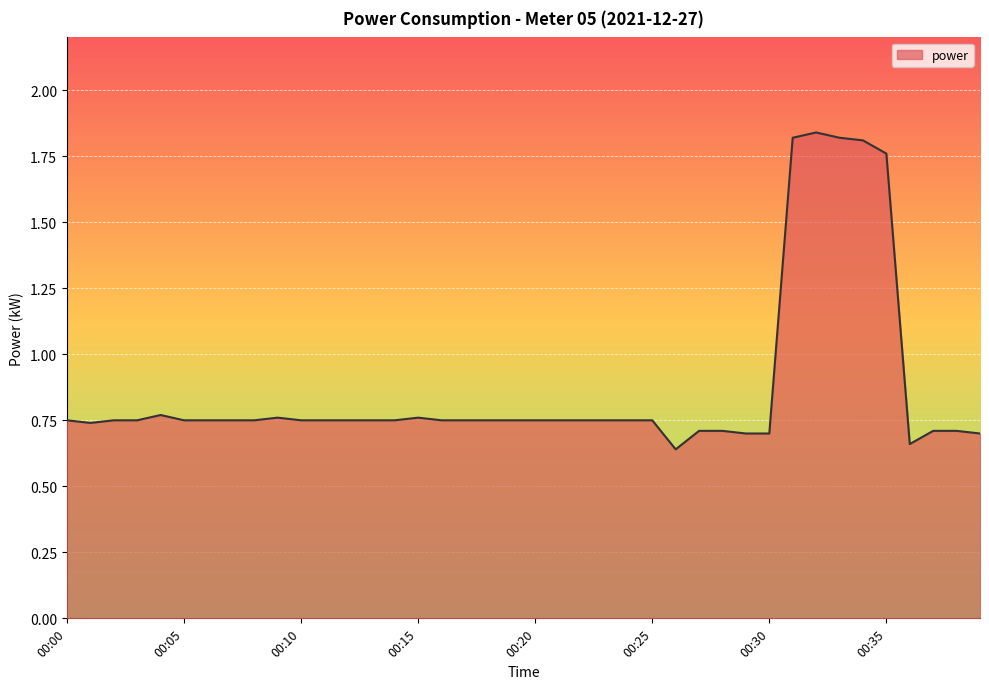

Count the number of data series in this chart.

1